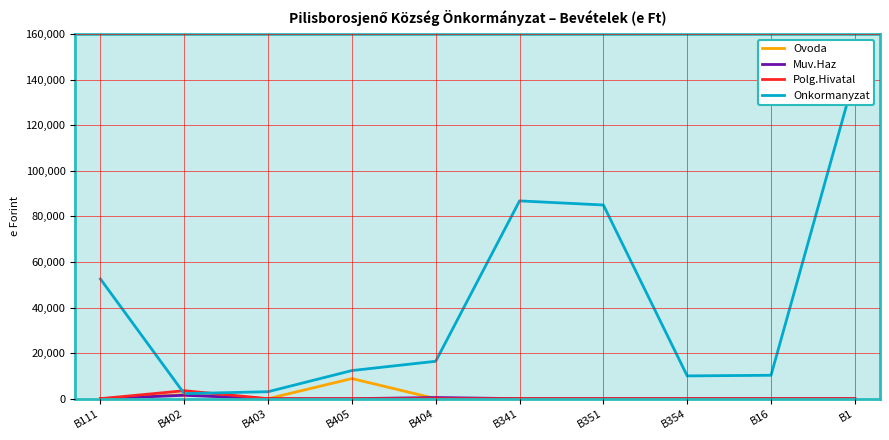

True or false: Onkormanyzat has more than 1 interior local peaks.

False